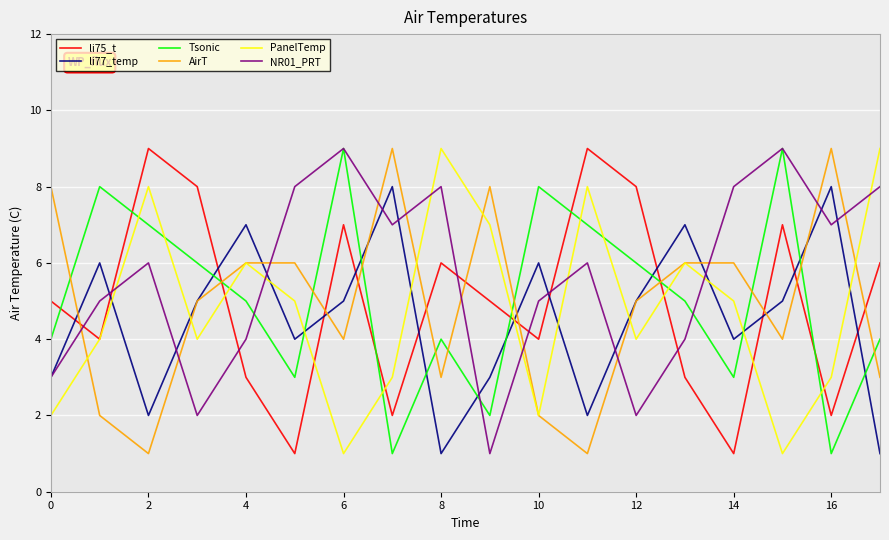

What is the maximum value shown in the chart?

9